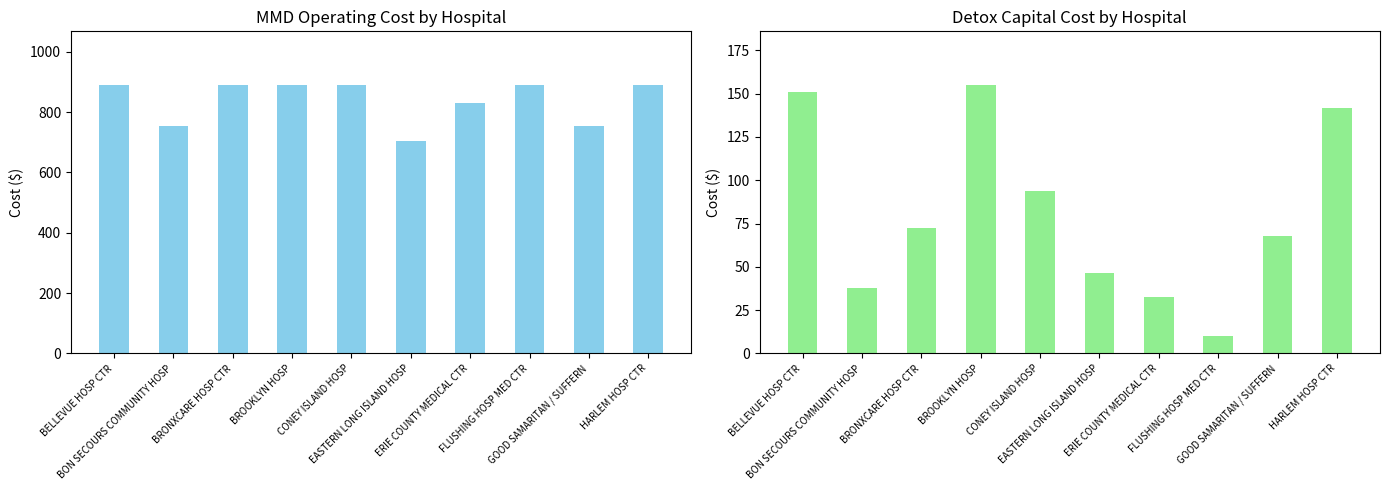

Where is Detox Capital Cost nearest to the value 82?

BRONXCARE HOSP CTR